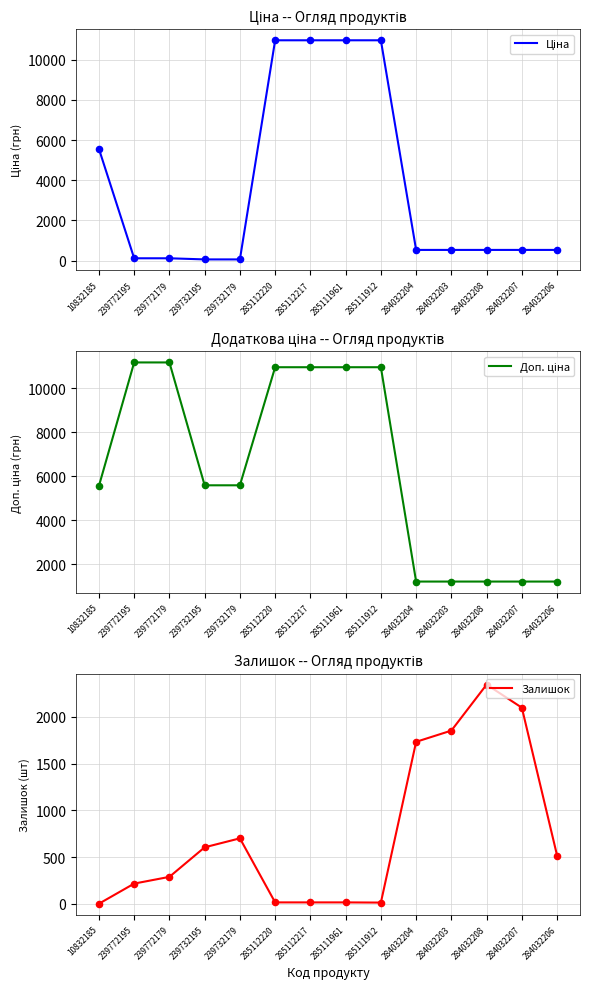

What are all the series names shown in the legend?

Ціна, Доп. ціна, Залишок